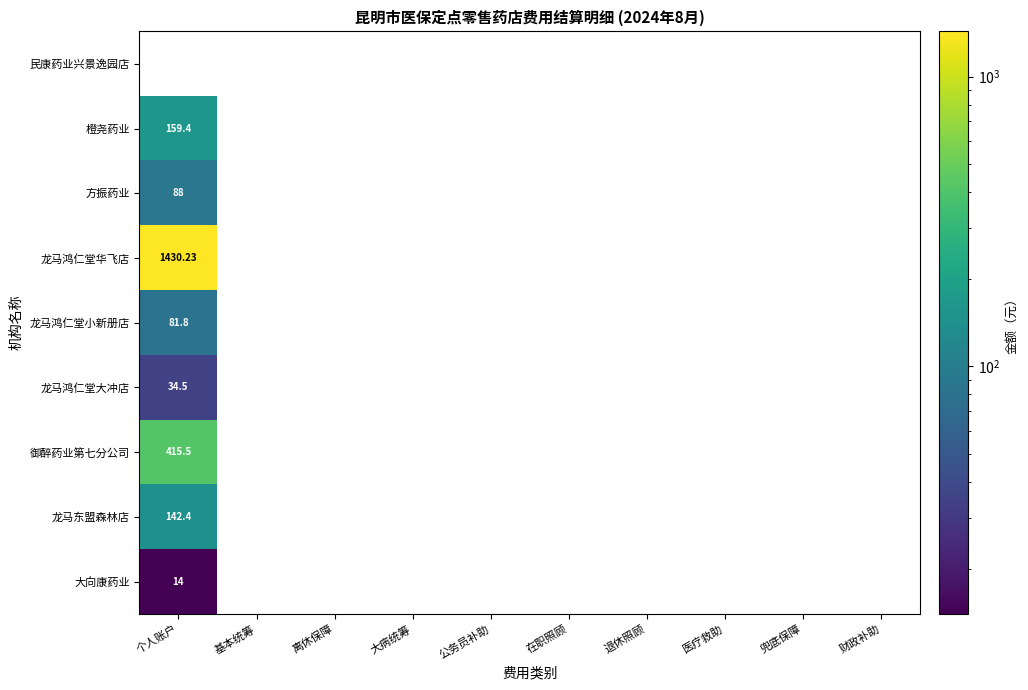

Is the value of 龙马鸿仁堂小新册店 at 个人账户 greater than the value of 龙马鸿仁堂大冲店 at 个人账户?

Yes